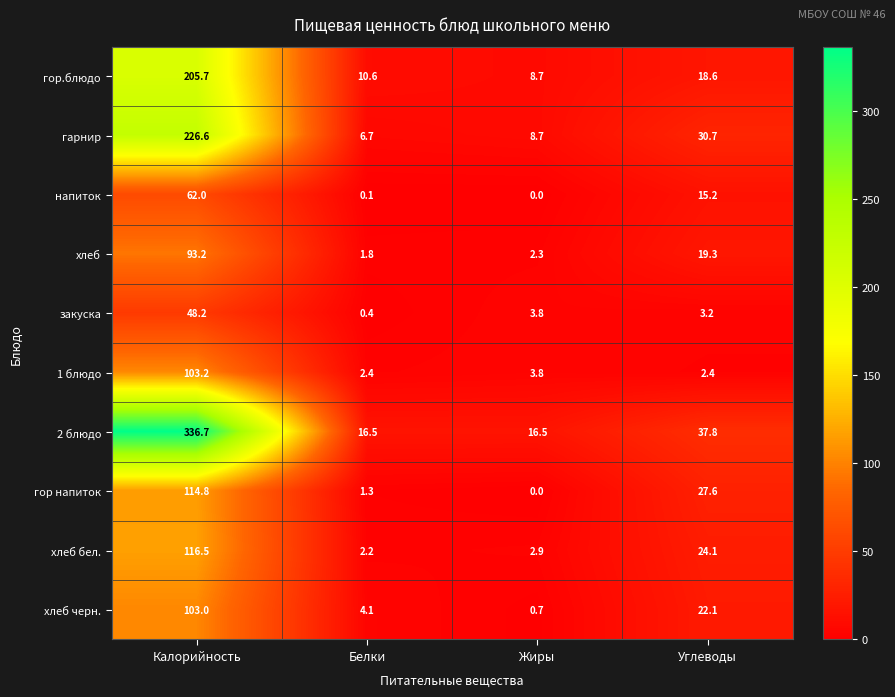

True or false: хлеб has a value of 19.3 at Углеводы.

True